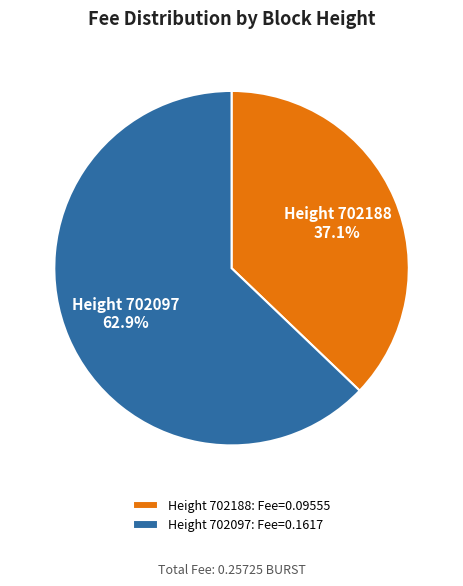

Is the sum of Height 702188: Fee=0.09555 and Height 702097: Fee=0.1617 greater than half?

Yes